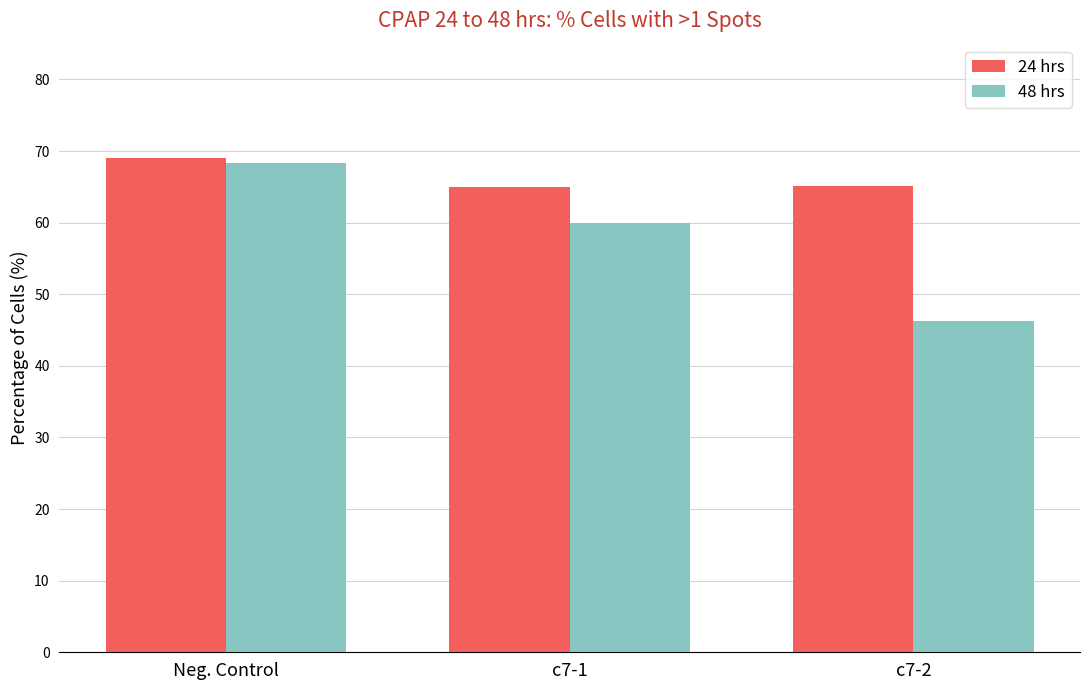

Is the value of 48 hrs at c7-2 greater than the value of 24 hrs at c7-2?

No